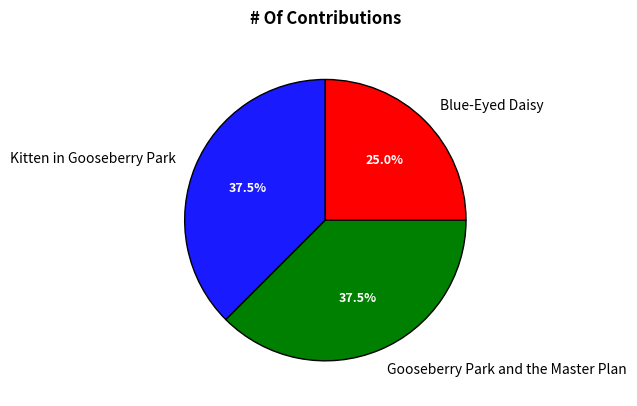

What is the smallest slice in the pie chart?

Blue-Eyed Daisy